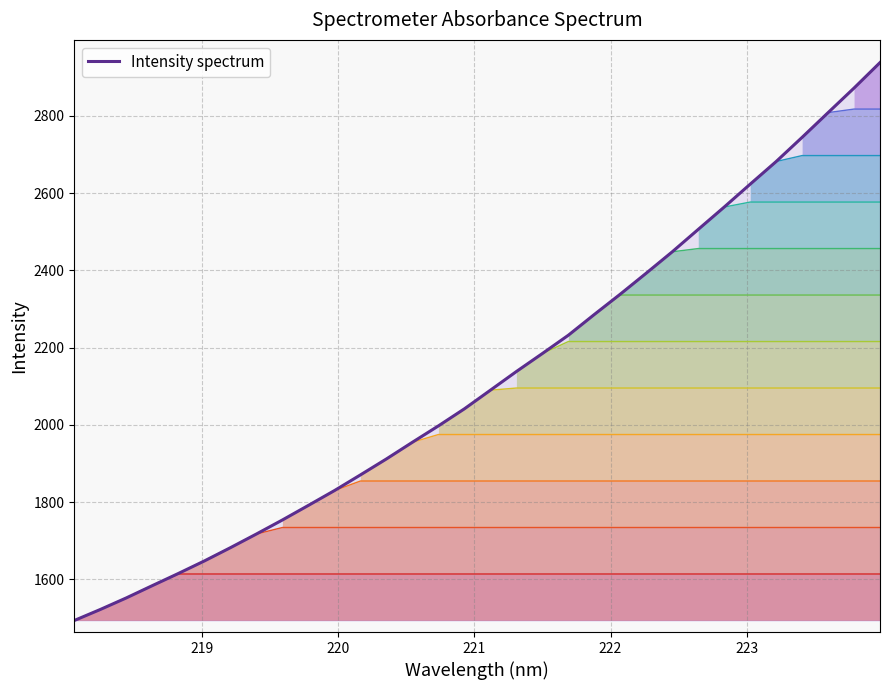

The value at 16 is 1240.6. True or false?

False